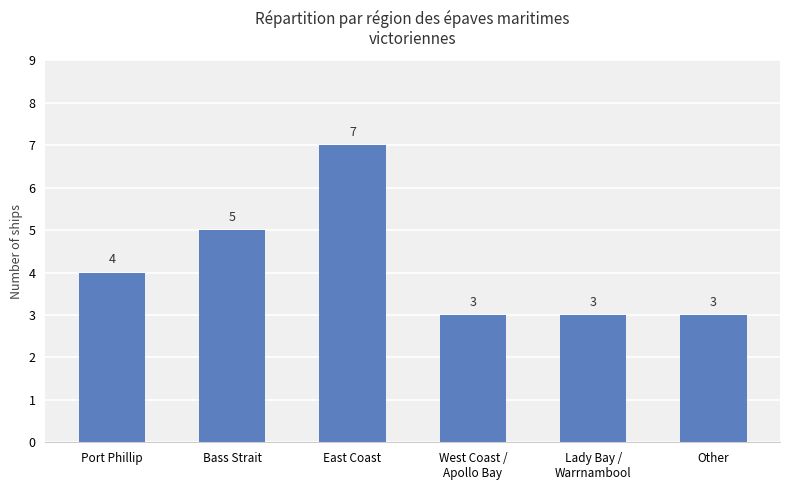

Is it true that the value at West Coast /
Apollo Bay is 4?

False